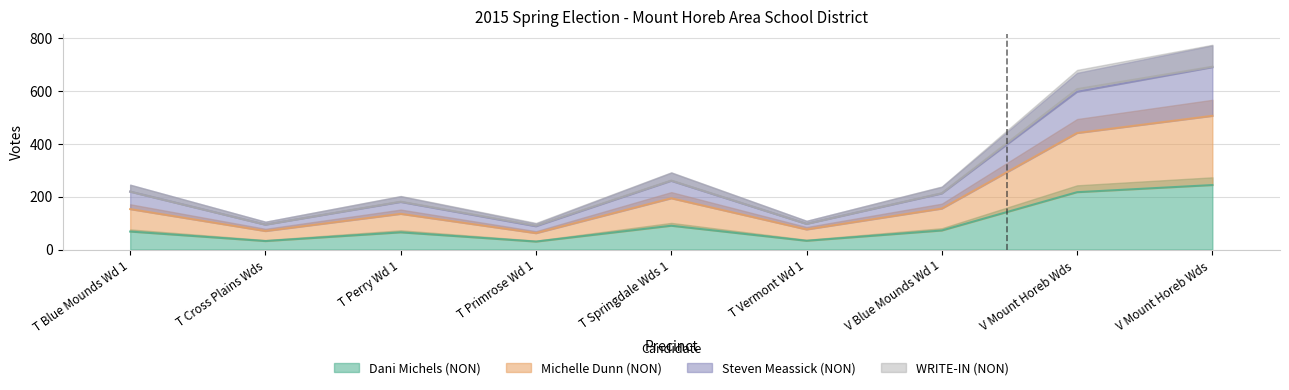

True or false: Steven Meassick (NON) and Dani Michels (NON) intersect in this chart.

False